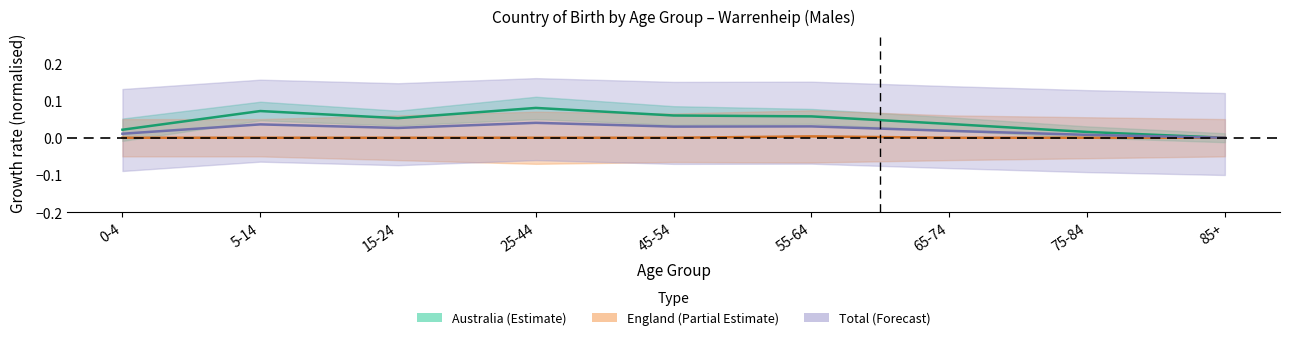

True or false: Australia_males and England_males cross at least once.

False